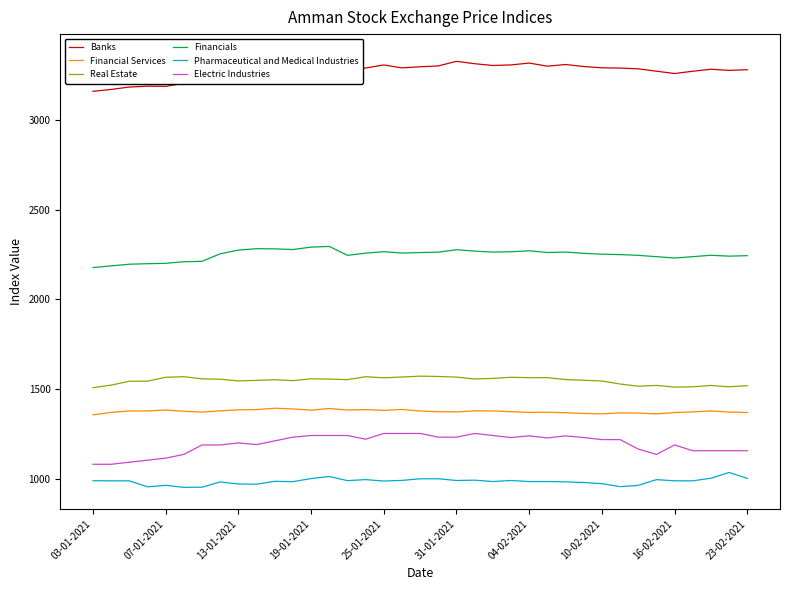

What is the spread (max minus min) of values at 19?

2302.5